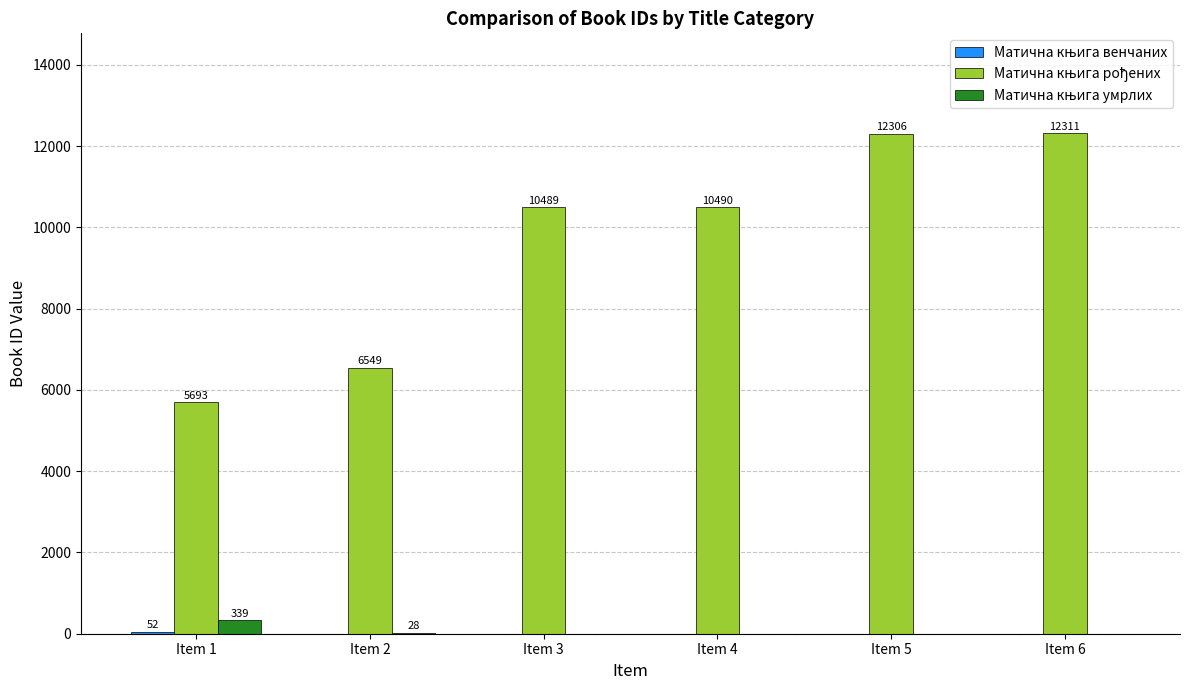

At which category is the sum across all series the highest?

Item 6